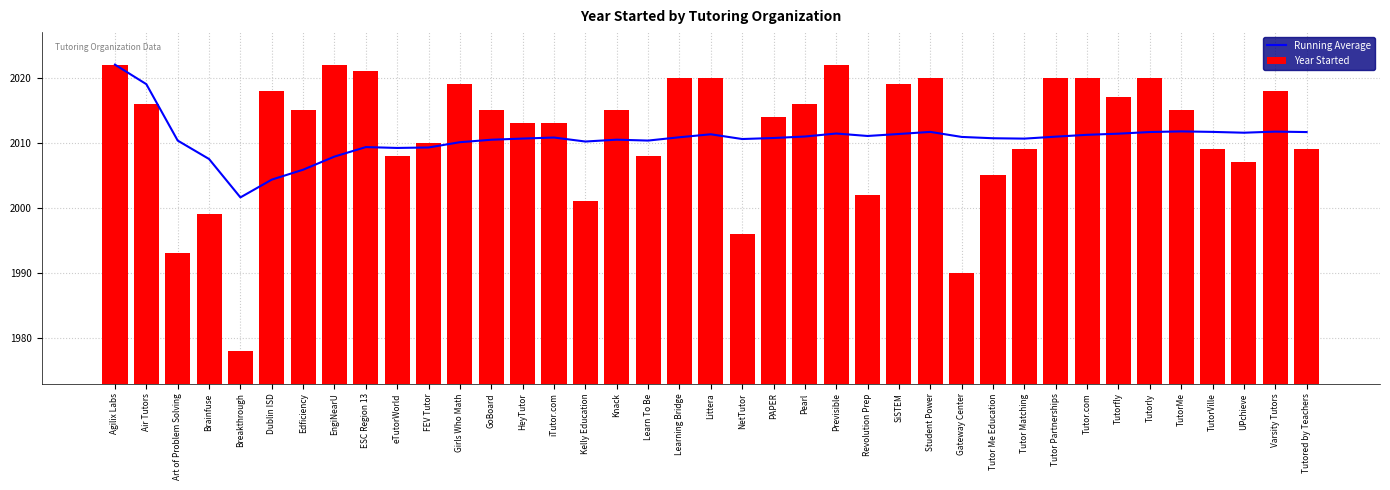

What is the difference between the Year Started values at FEV Tutor and NetTutor?

14